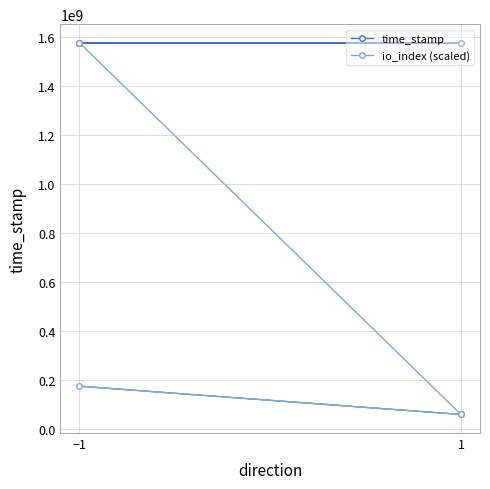

Rank the series at −1 from highest to lowest value.

time_stamp, io_index (scaled)